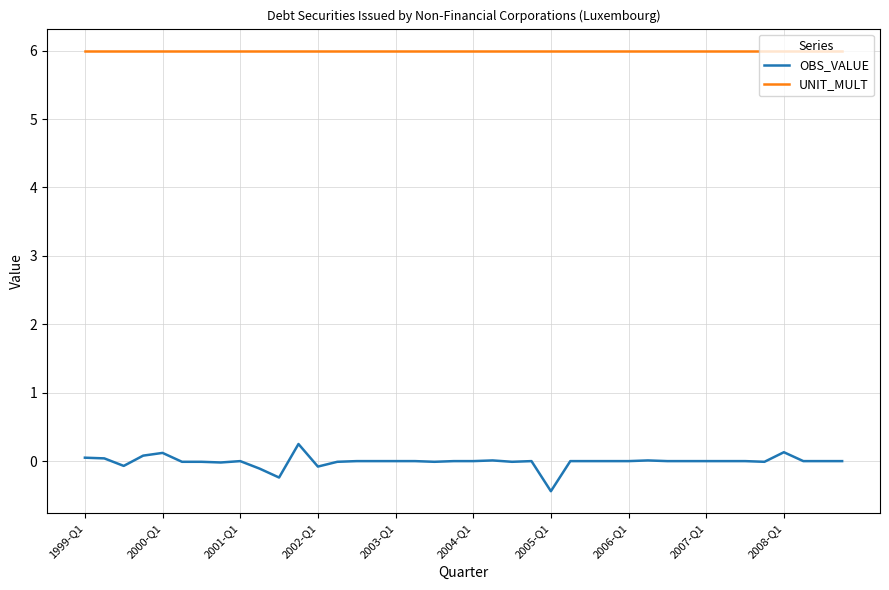

What are all the series names shown in the legend?

OBS_VALUE, UNIT_MULT